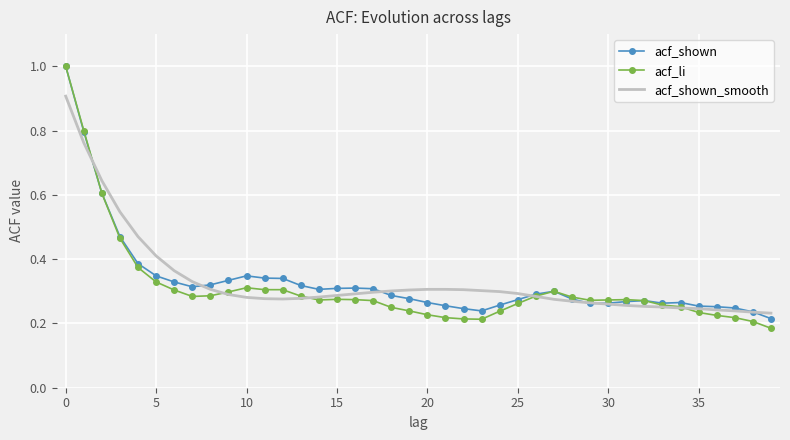

What is the maximum value for acf_shown?

1.0